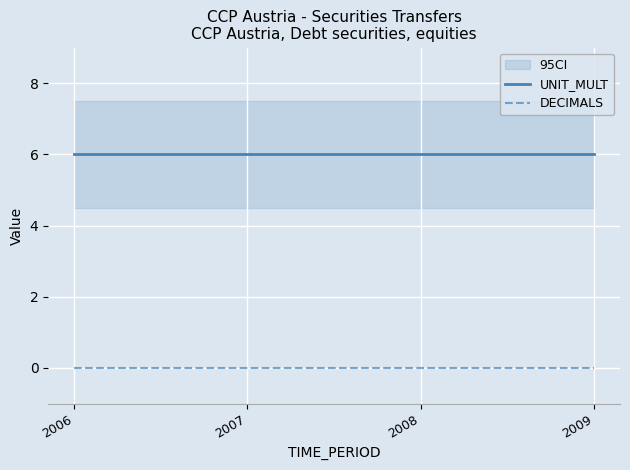

At which category is the sum across all series the highest?

2006